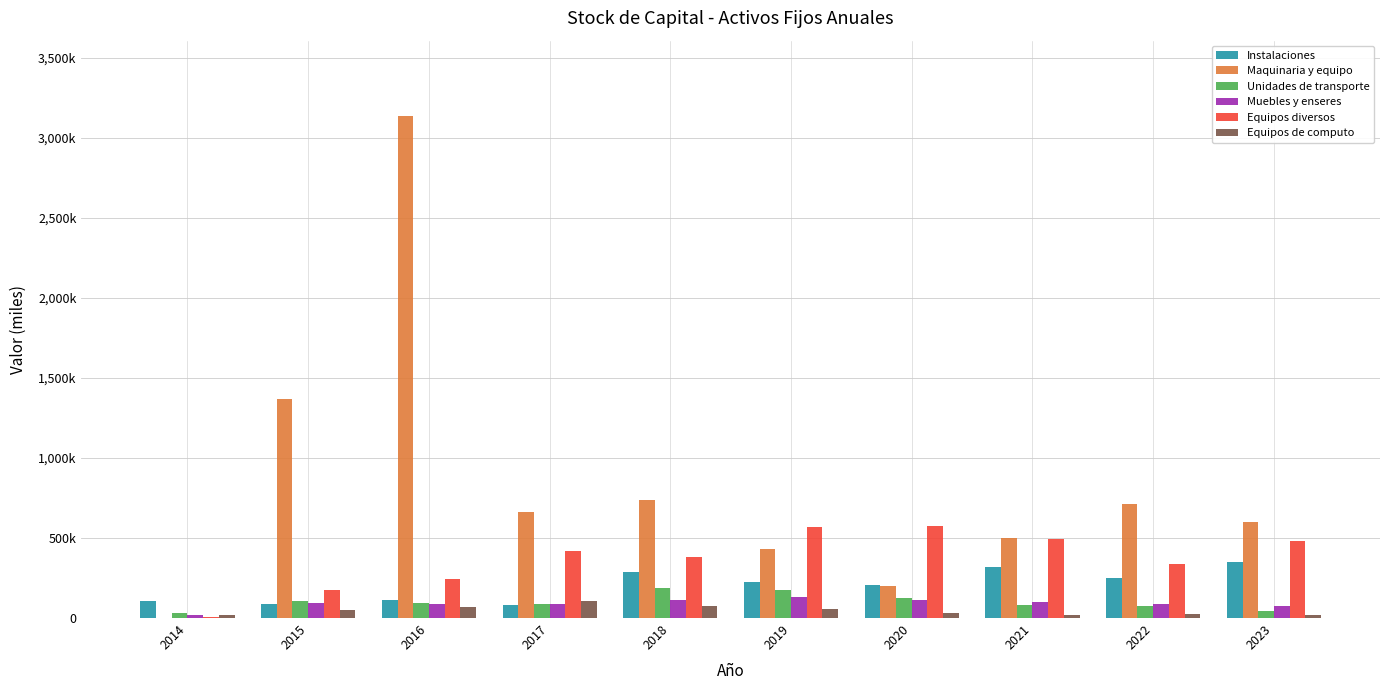

At which category is the sum across all series the highest?

2016